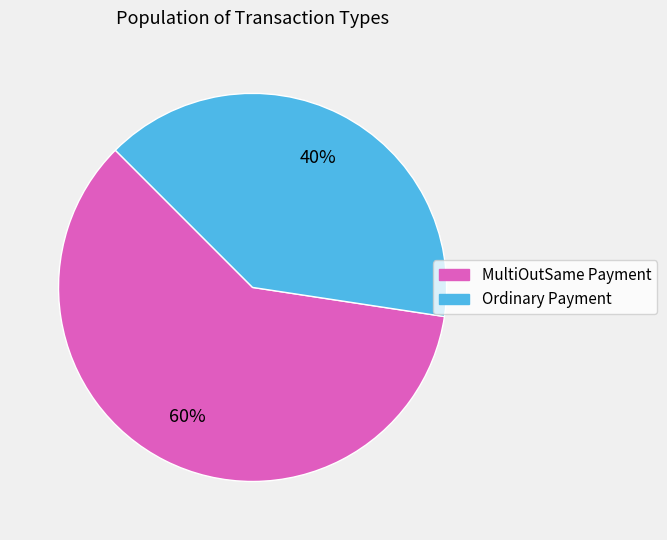

To the nearest percent, what is the difference between the largest and smallest slice percentages?

20%